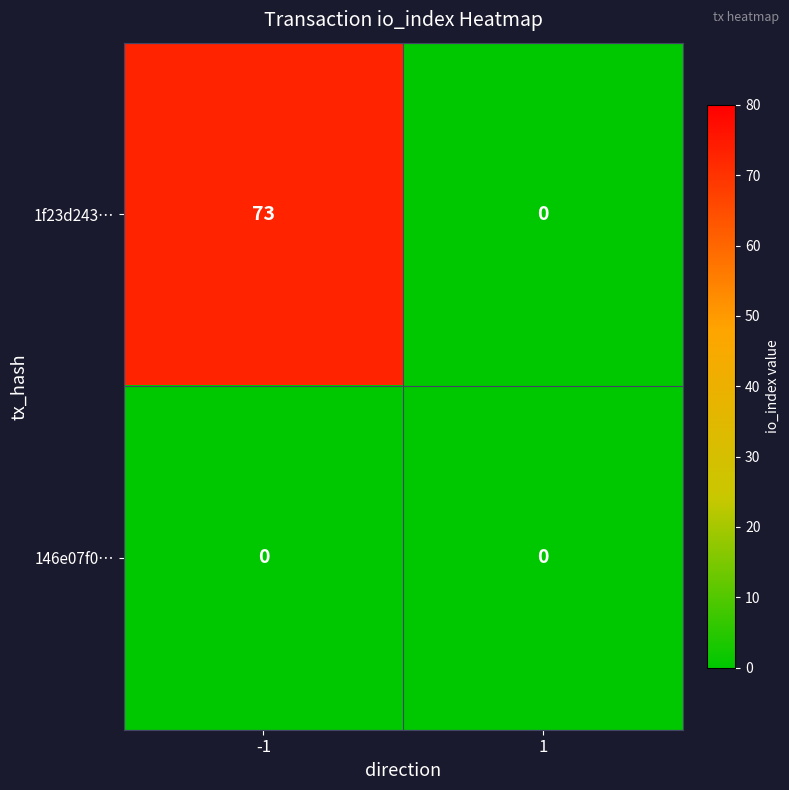

At how many categories does at least one series exceed 51?

1